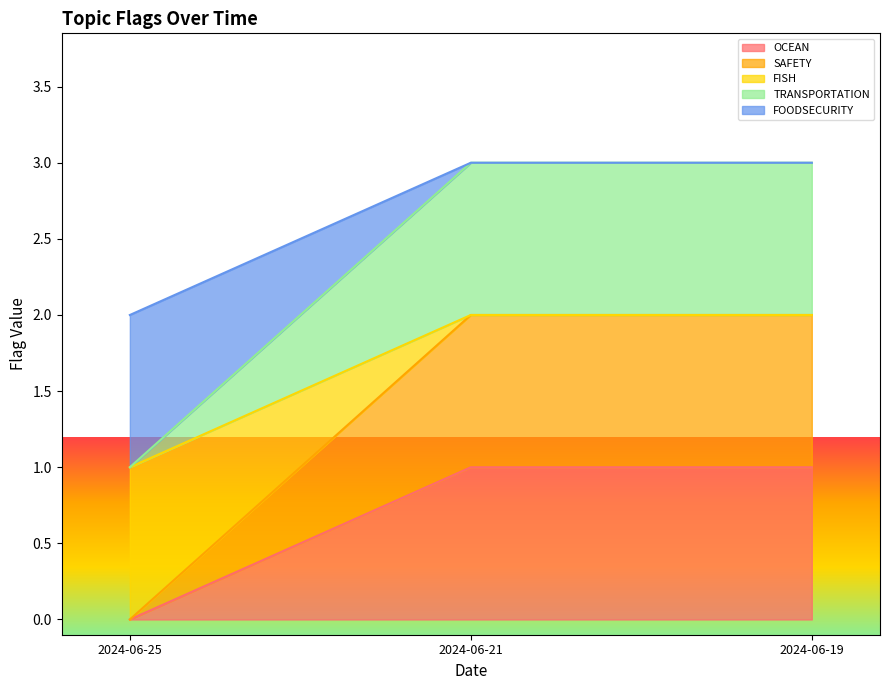

Count the OCEAN values in the range 0 to 1.

3